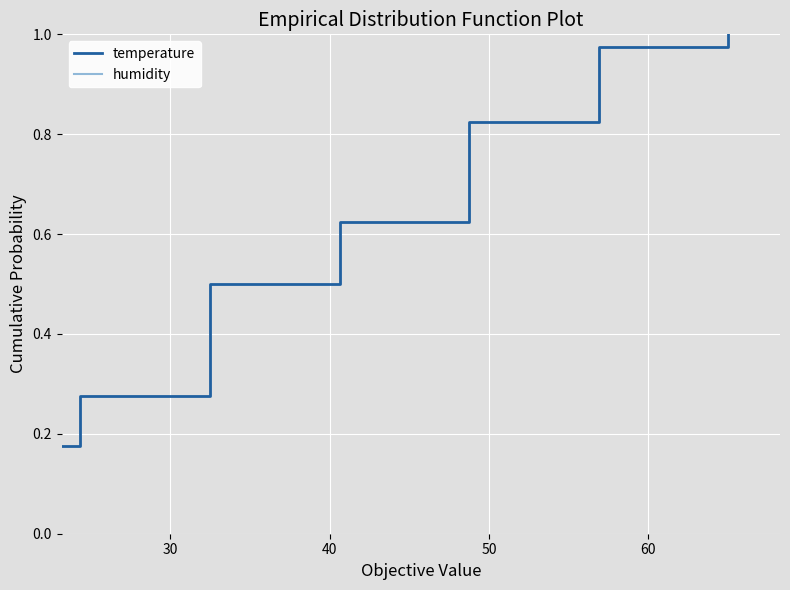

How many lines are shown in the chart?

2